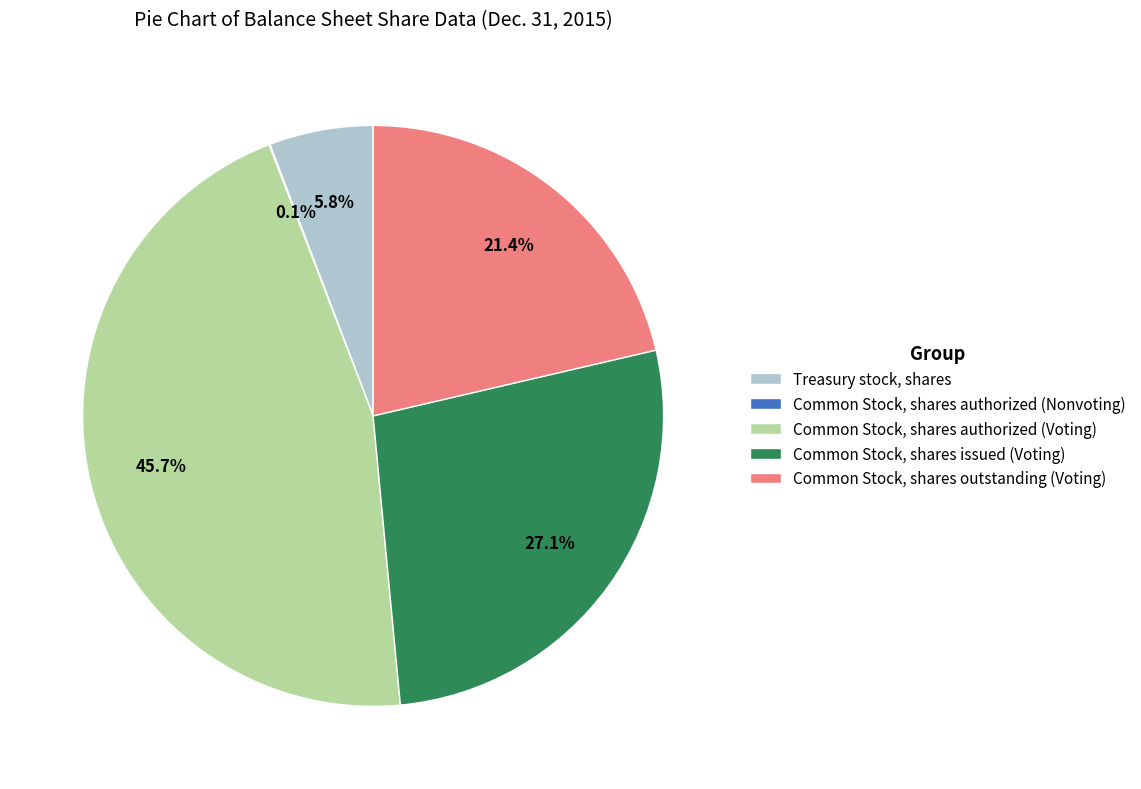

Which has a higher value, Treasury stock, shares or Common Stock, shares issued (Voting)?

Common Stock, shares issued (Voting)